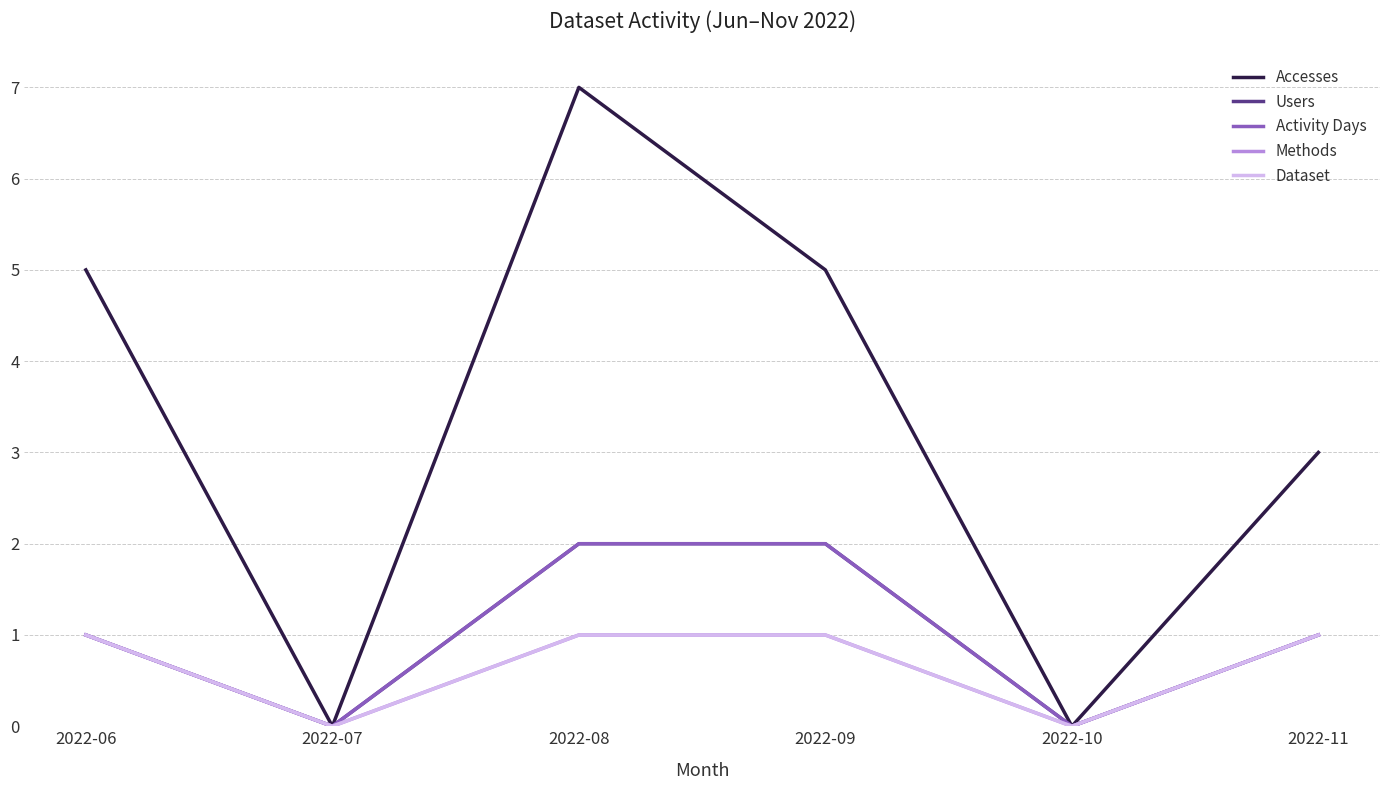

True or false: Dataset and Accesses intersect in this chart.

False